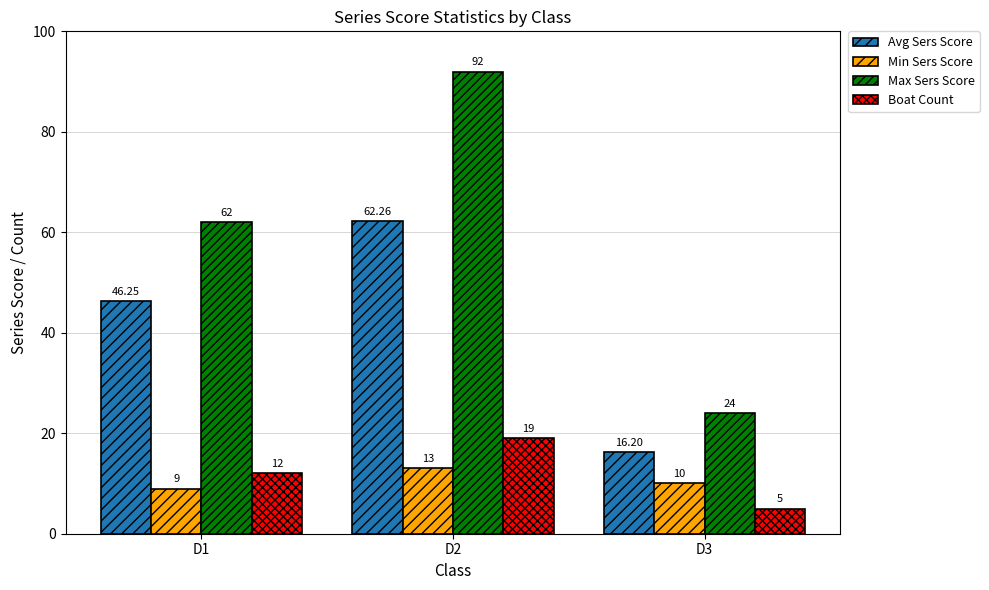

How many Max Sers Score values are between 24 and 92?

3